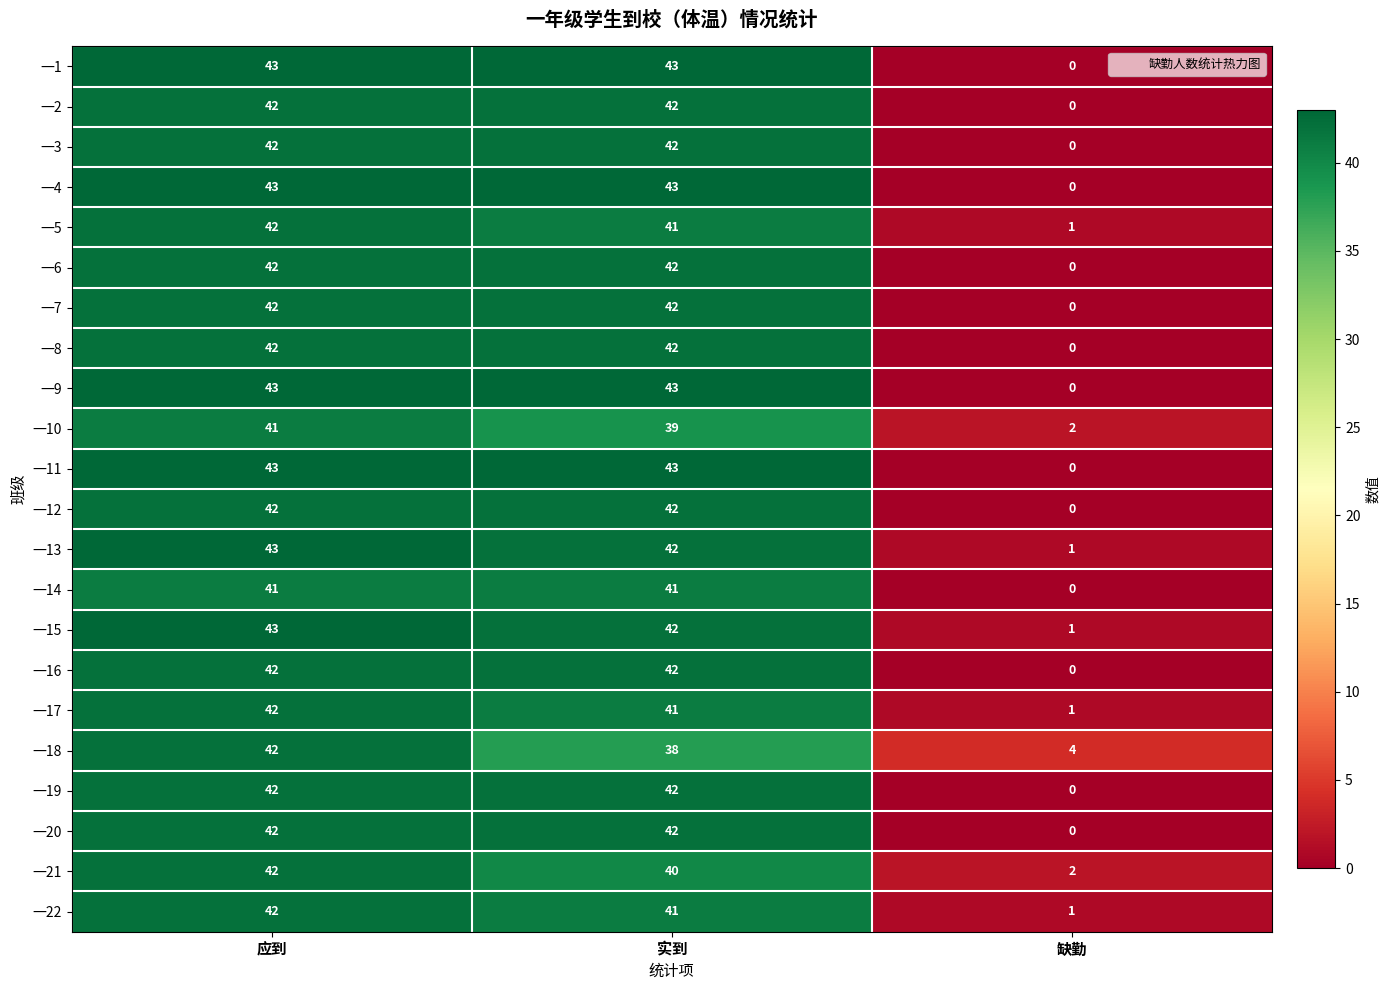

How many values in 一4 are above zero?

2